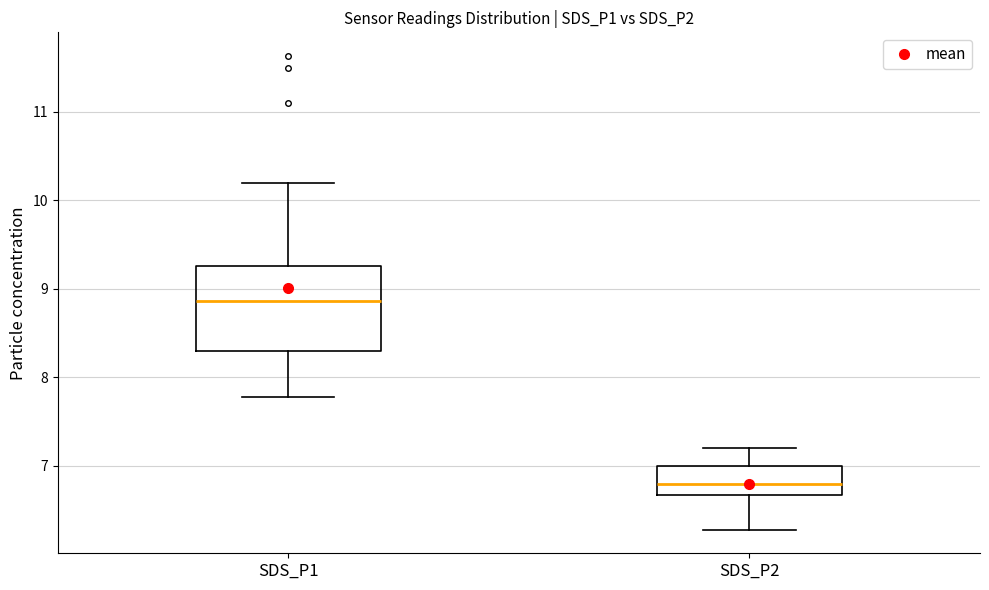

Comparing the boxes themselves (not the whiskers), which one is the tallest?

SDS_P1